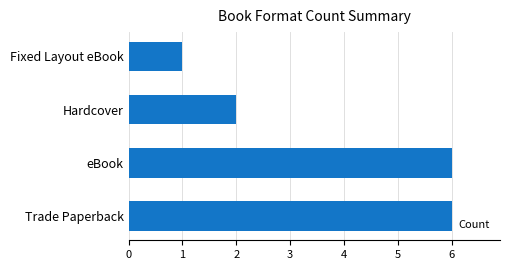

What is the sum of all values?

15